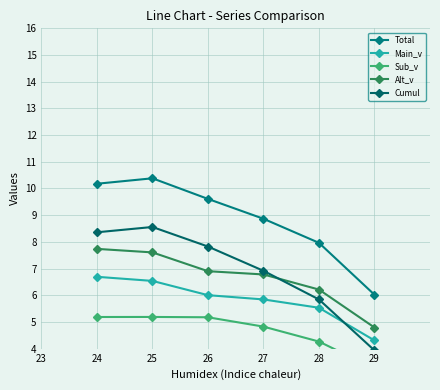

What is the average value of the Alt_v series?

6.7